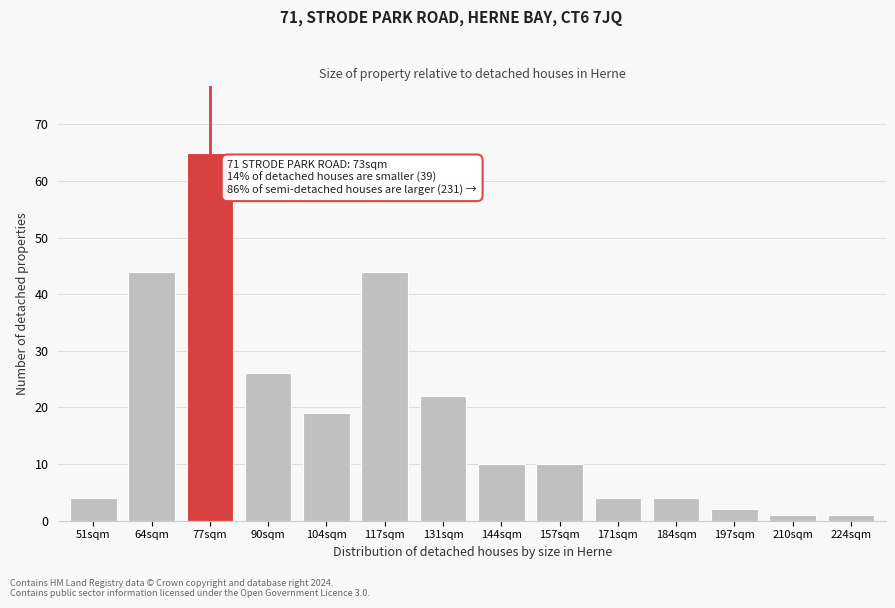

Reading right to left, extract all data points from this chart.

1	1	2	4	4	10	10	22	44	19	26	65	44	4